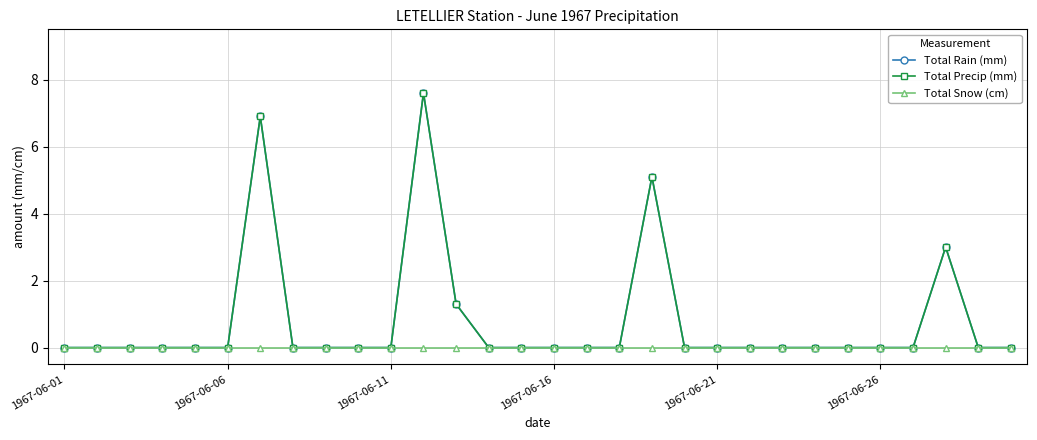

Reading left to right, list all the values displayed in this chart.

Total Rain (mm): 0.0	0.0	0.0	0.0	0.0	0.0	6.9	0.0	0.0	0.0	0.0	7.6	1.3	0.0	0.0	0.0	0.0	0.0	5.1	0.0	0.0	0.0	0.0	0.0	0.0	0.0	0.0	3.0	0.0	0.0
Total Precip (mm): 0.0	0.0	0.0	0.0	0.0	0.0	6.9	0.0	0.0	0.0	0.0	7.6	1.3	0.0	0.0	0.0	0.0	0.0	5.1	0.0	0.0	0.0	0.0	0.0	0.0	0.0	0.0	3.0	0.0	0.0
Total Snow (cm): 0.0	0.0	0.0	0.0	0.0	0.0	0.0	0.0	0.0	0.0	0.0	0.0	0.0	0.0	0.0	0.0	0.0	0.0	0.0	0.0	0.0	0.0	0.0	0.0	0.0	0.0	0.0	0.0	0.0	0.0